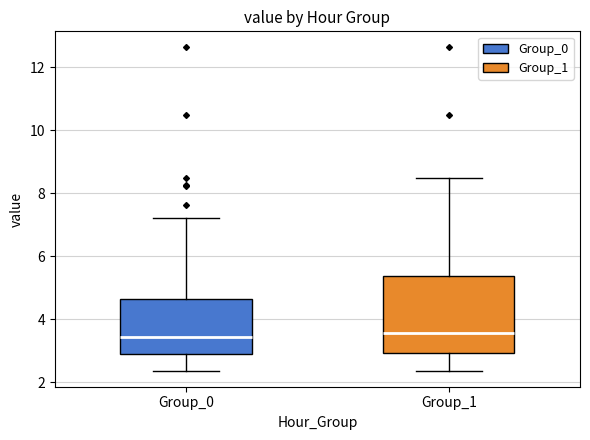

Where is the lower edge of the box for Group_1 on the y-axis? The values are not printed on the chart, so give them approximately, as read against the axis.

3.0